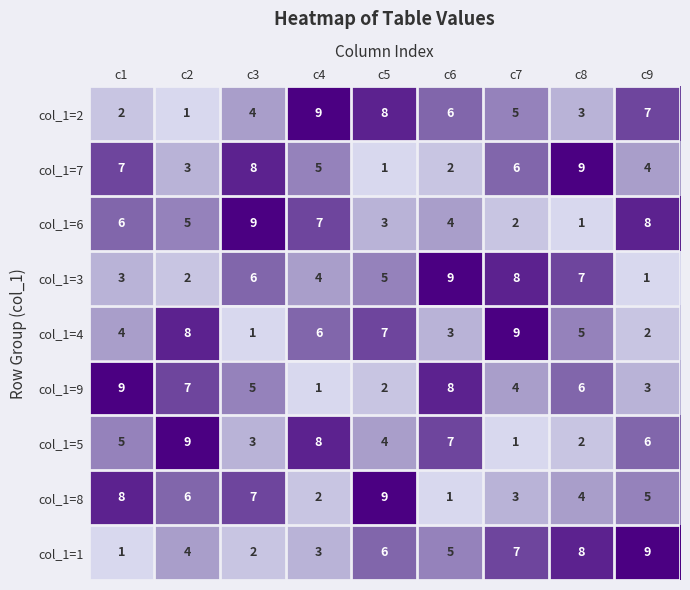

True or false: col_1=6 has a value of 4 at c1.

False